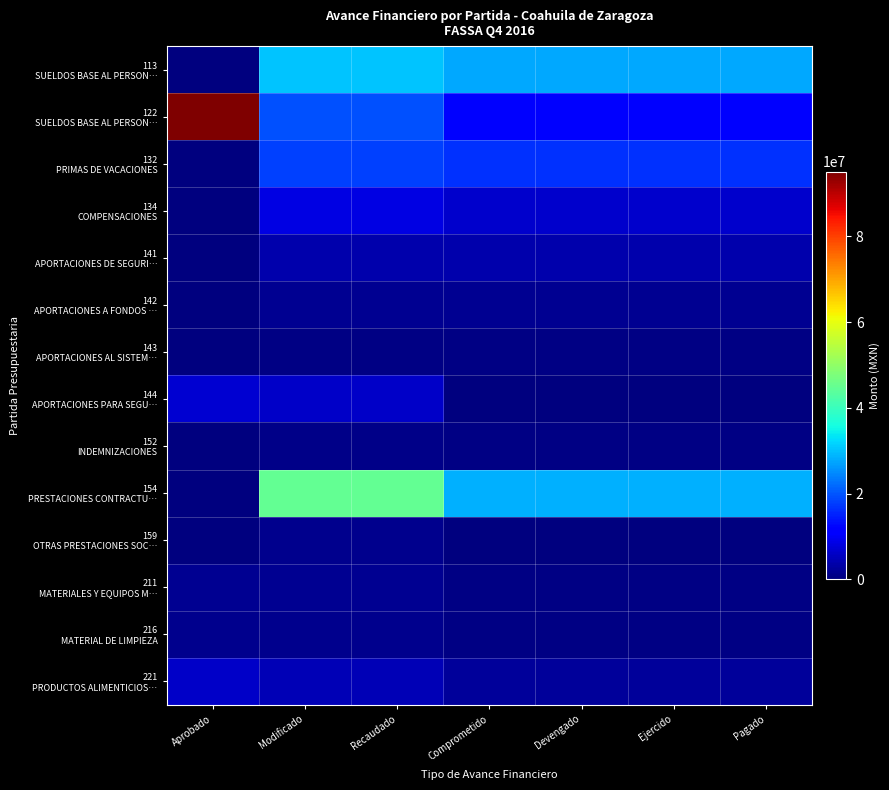

Which category has the highest value across all series?

Aprobado